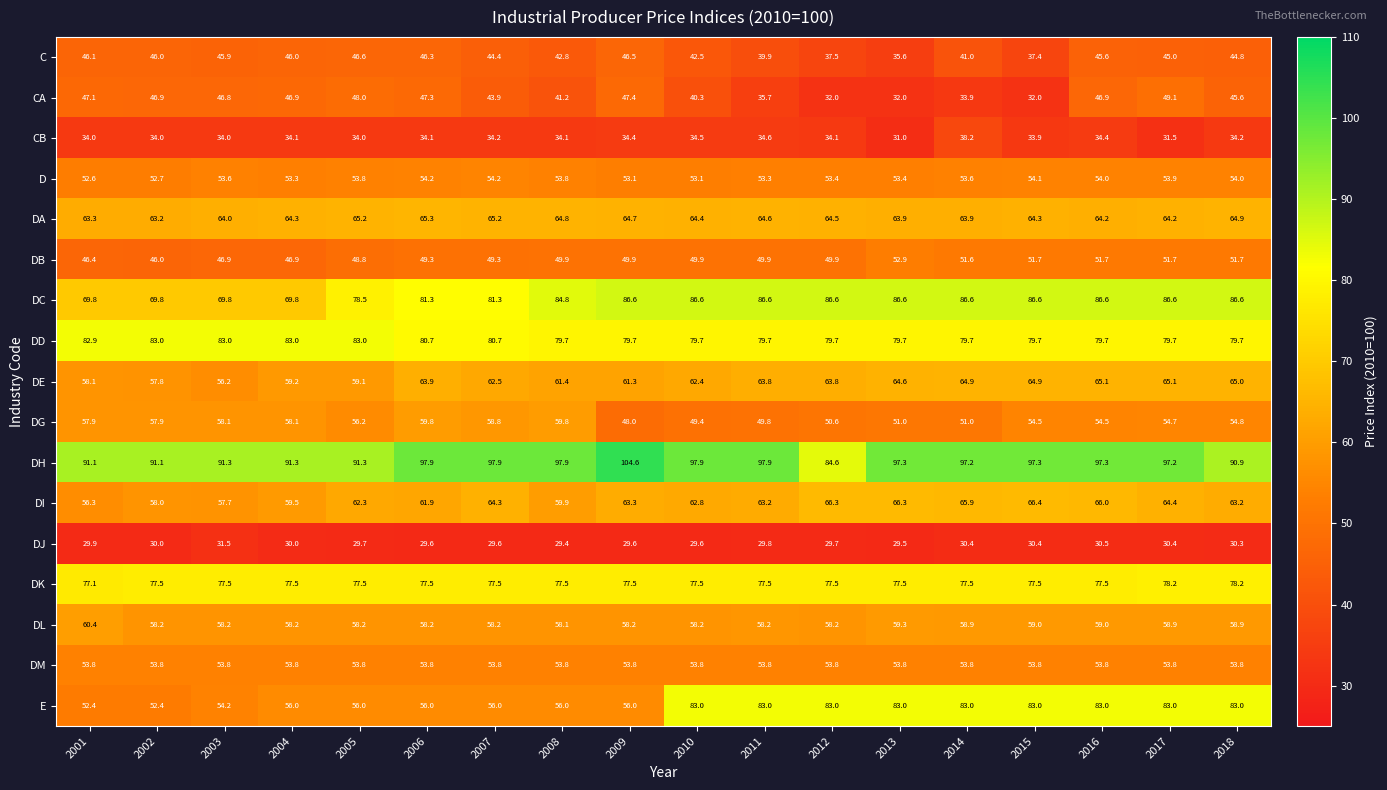

What is the minimum value shown in the chart?

29.4